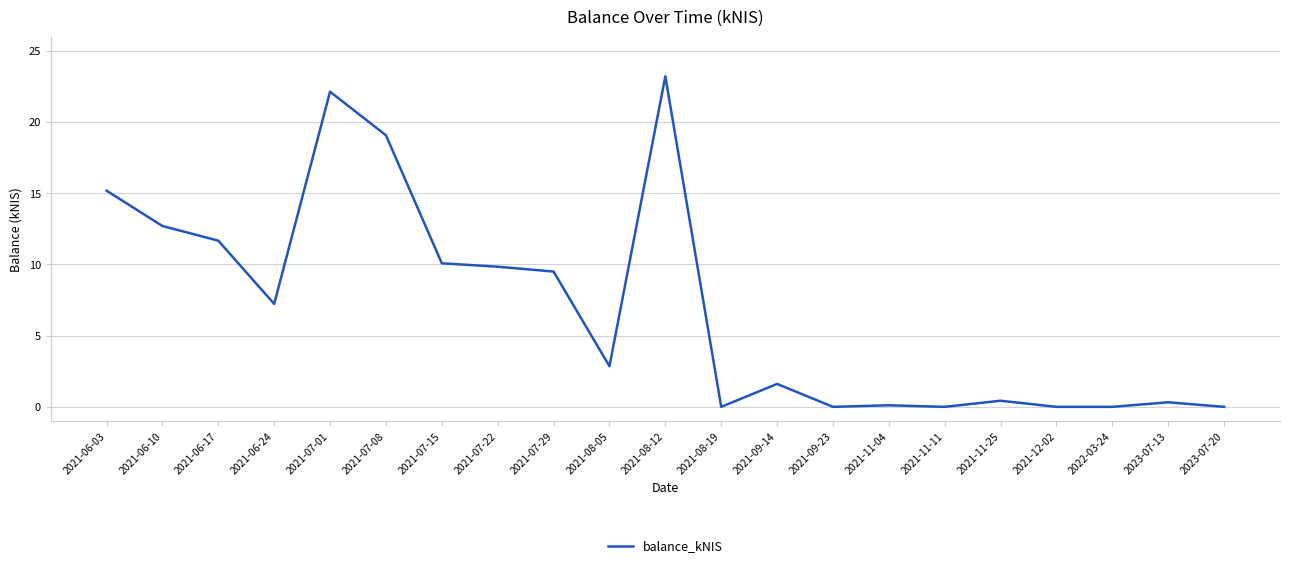

Which label corresponds to the largest value in the chart?

2021-08-12